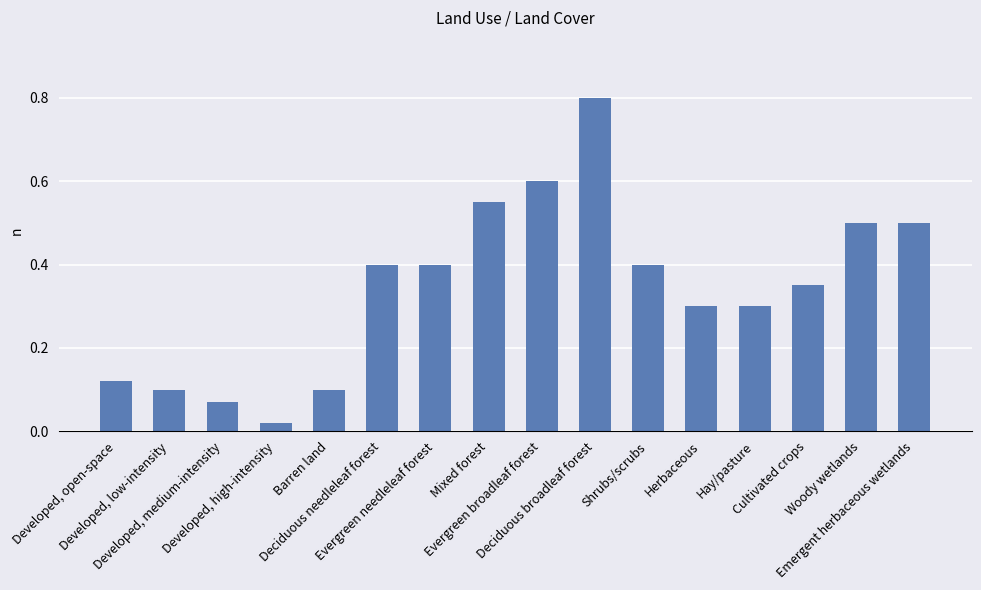

What is the value of the 10th bar from the left?

0.8